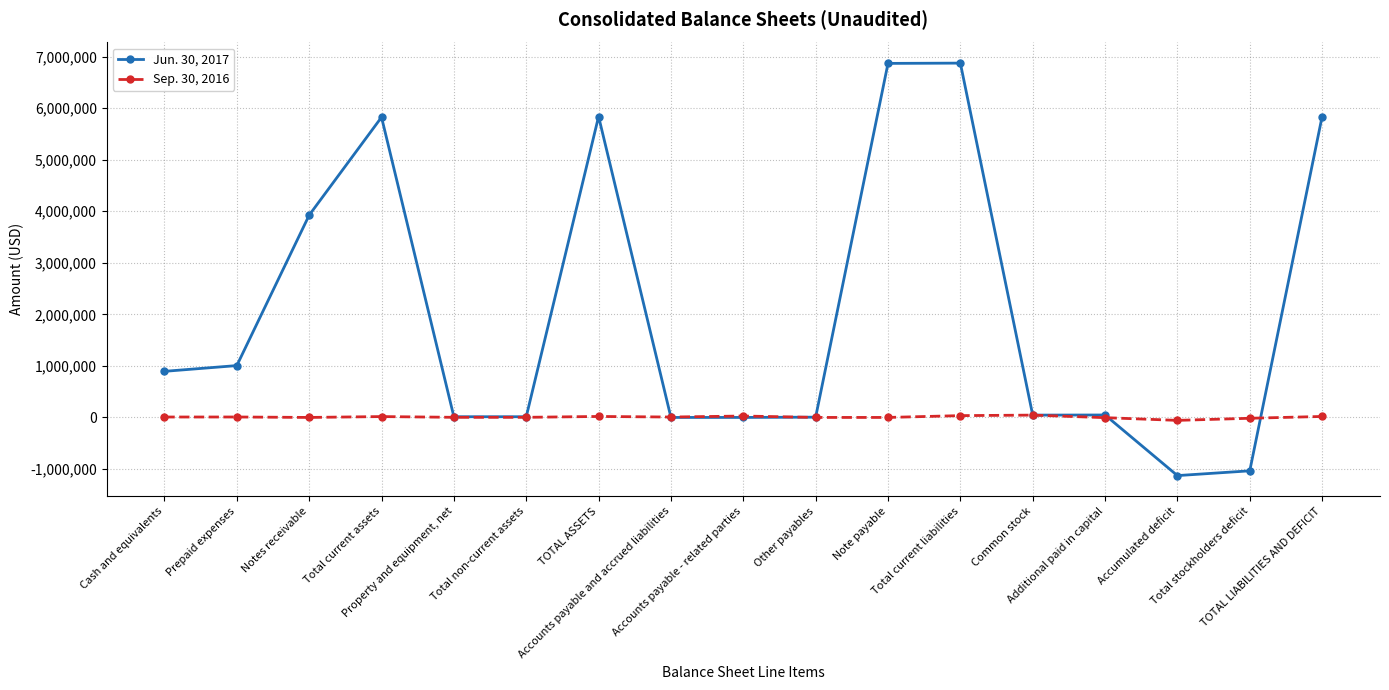

True or false: Jun. 30, 2017 has more than 2 points higher than both neighbors.

True